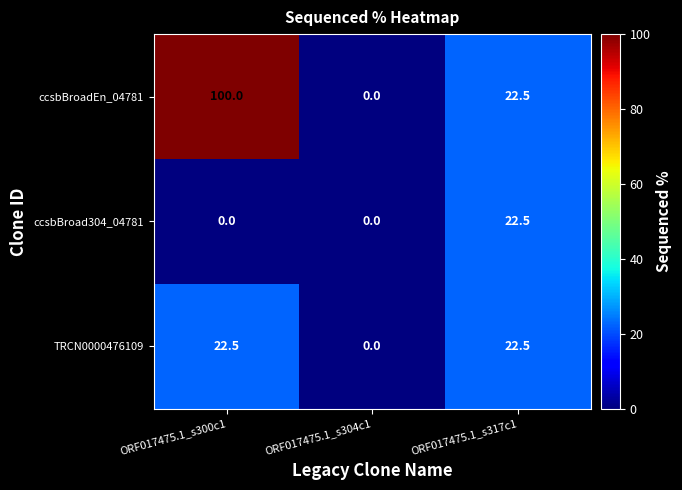

What is the sum of the ccsbBroad304_04781 values at ORF017475.1_s317c1 and ORF017475.1_s304c1?

22.5